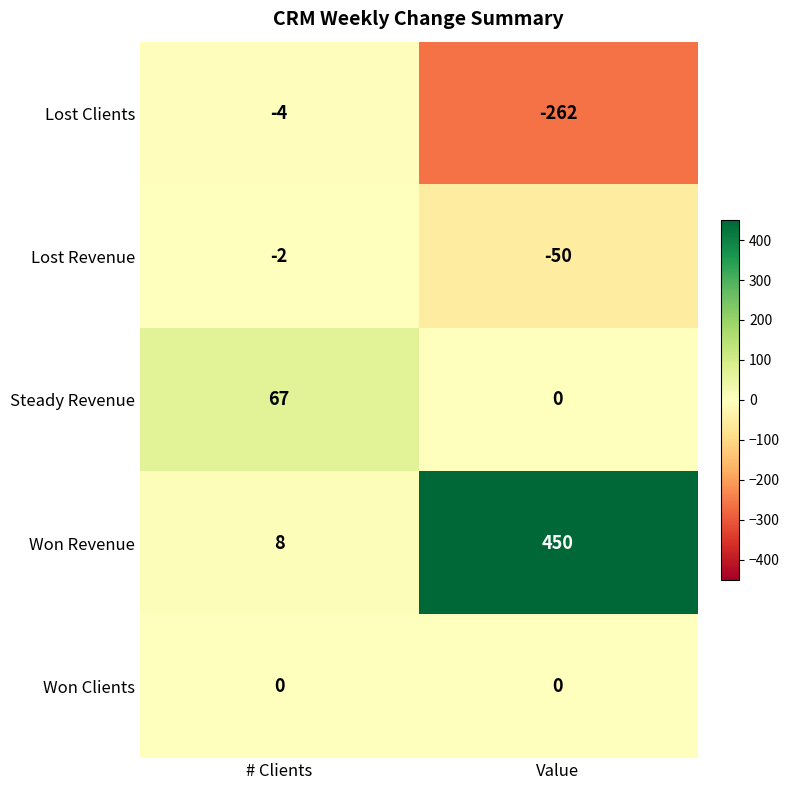

How many data points does each series have?

2